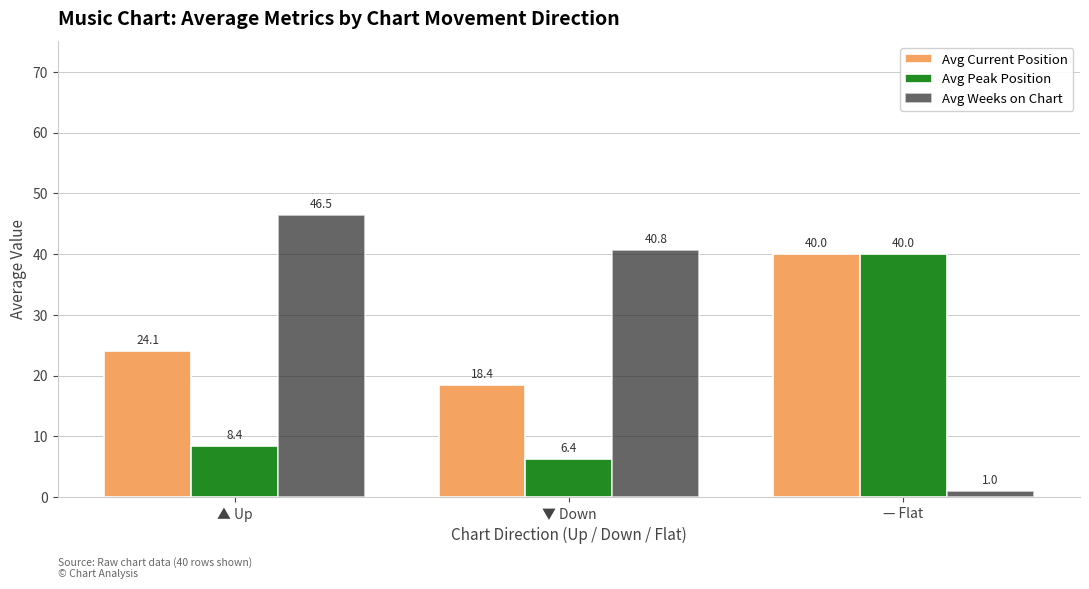

What is the label of the 3rd bar from the right?

▲ Up